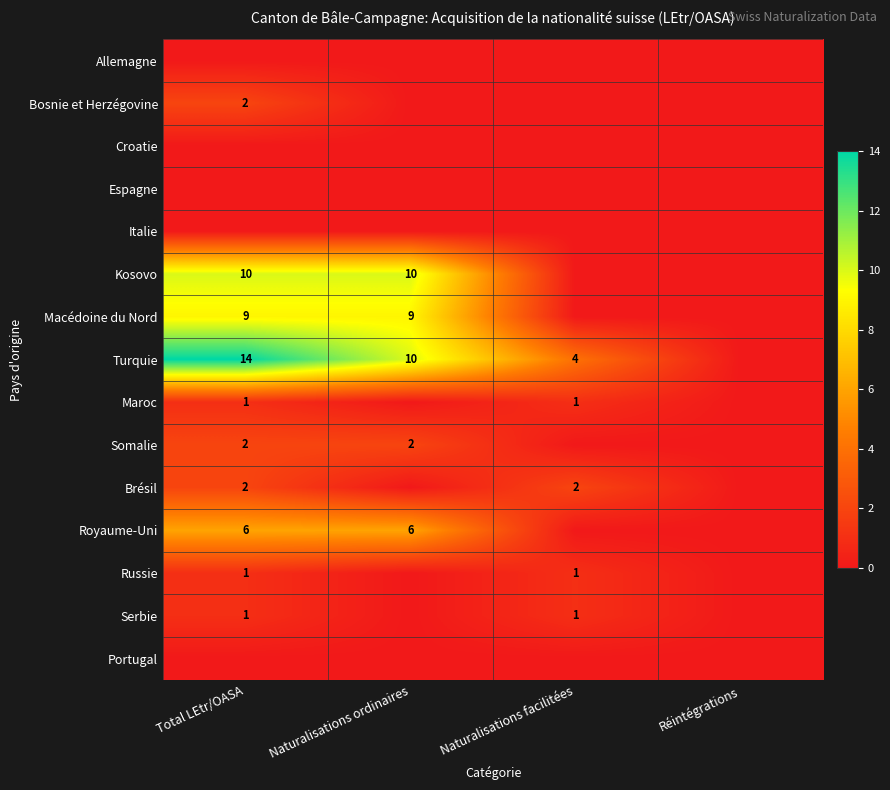

The Kosovo series shows 10 at Naturalisations ordinaires. True or false?

True